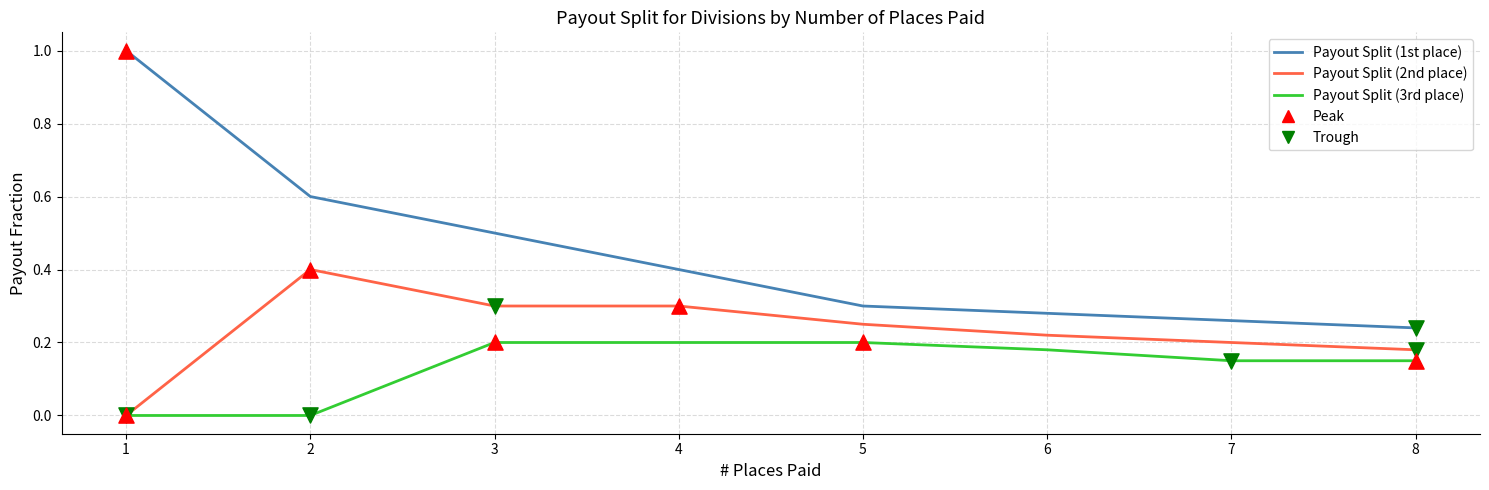

Is the value of Payout Split (2nd place) at 3 greater than the value of Payout Split (1st place) at 3?

No